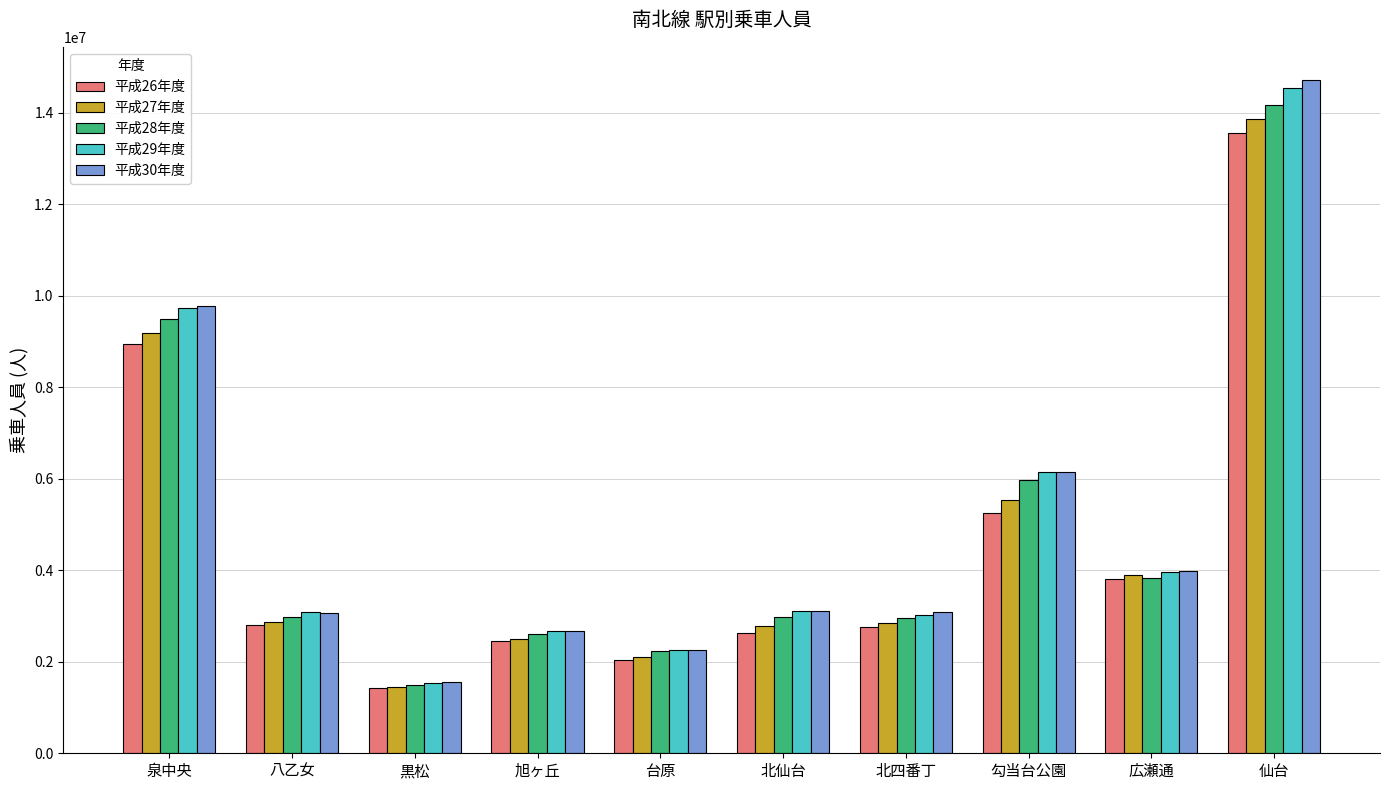

How many data points does each series have?

10